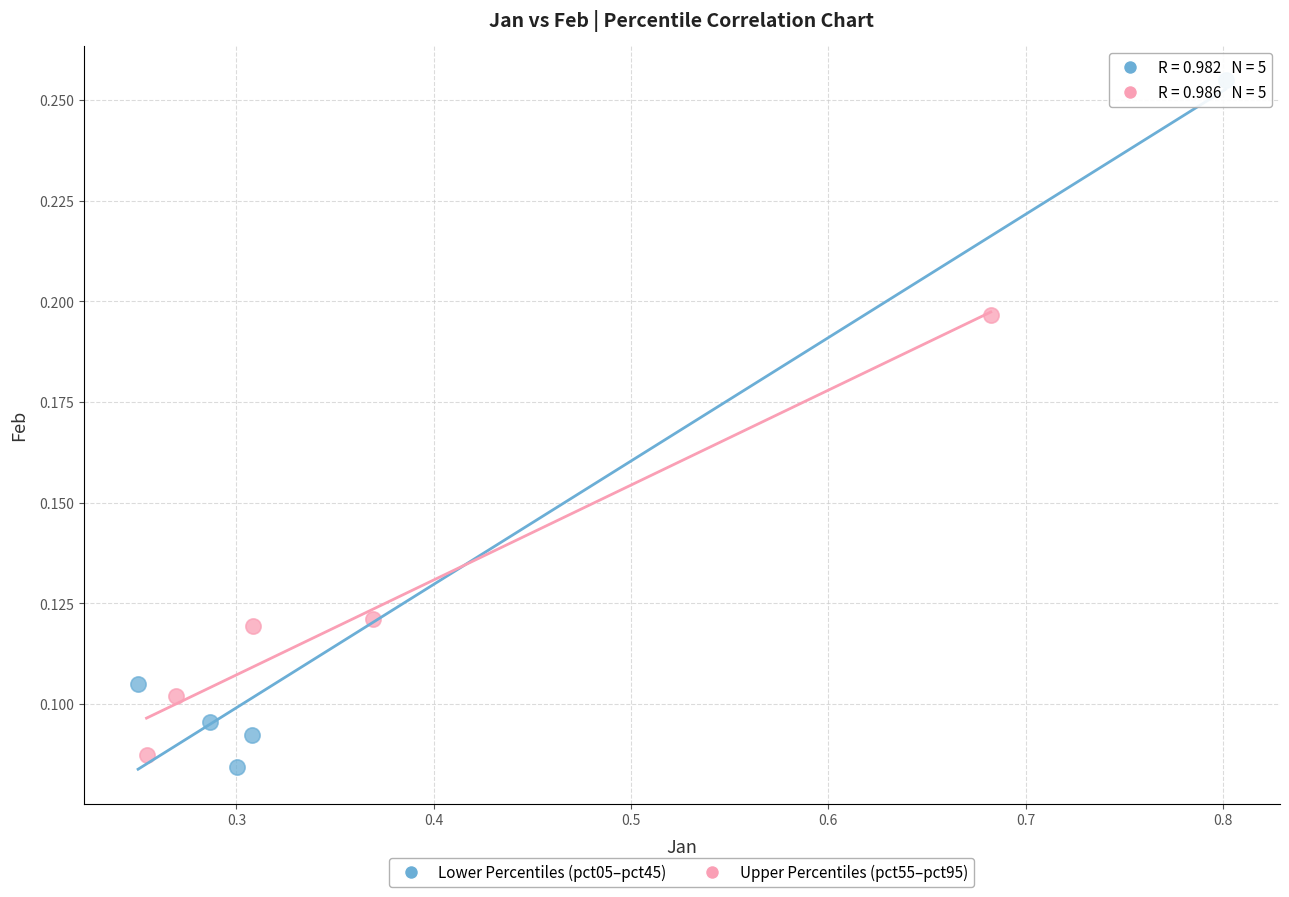

What are all the series names shown in the legend?

Lower Percentiles (pct05–pct45), Upper Percentiles (pct55–pct95)